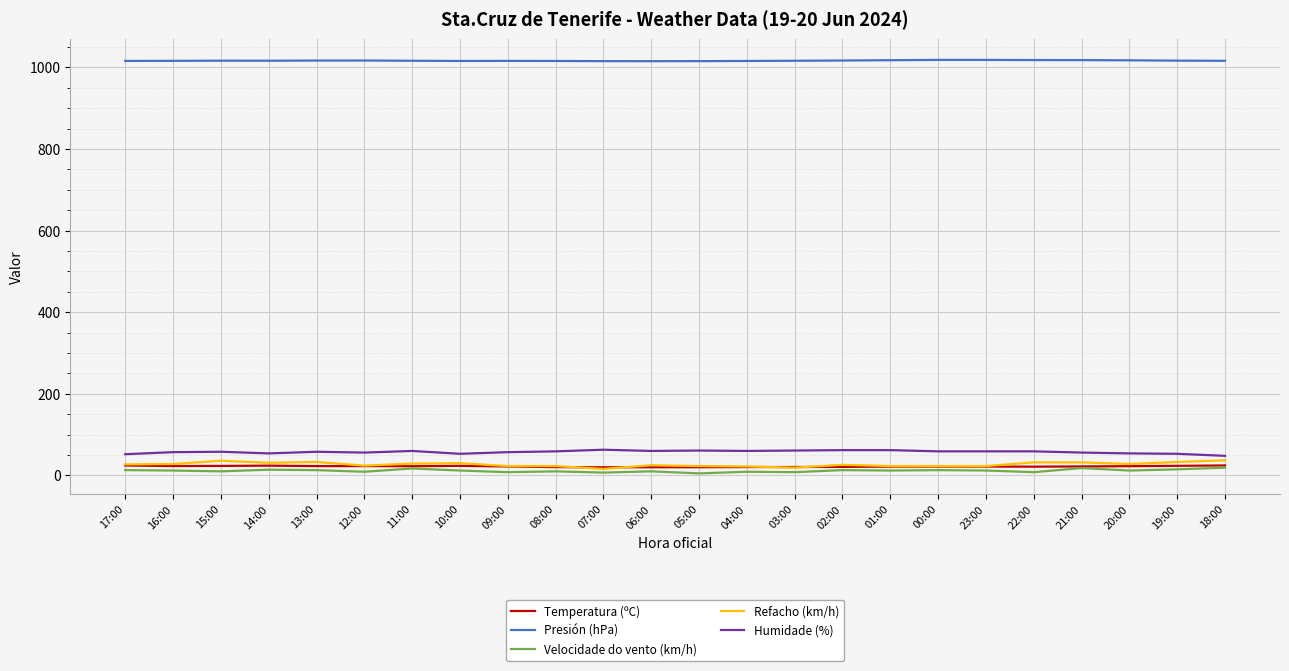

What is the maximum value shown in the chart?

1018.2